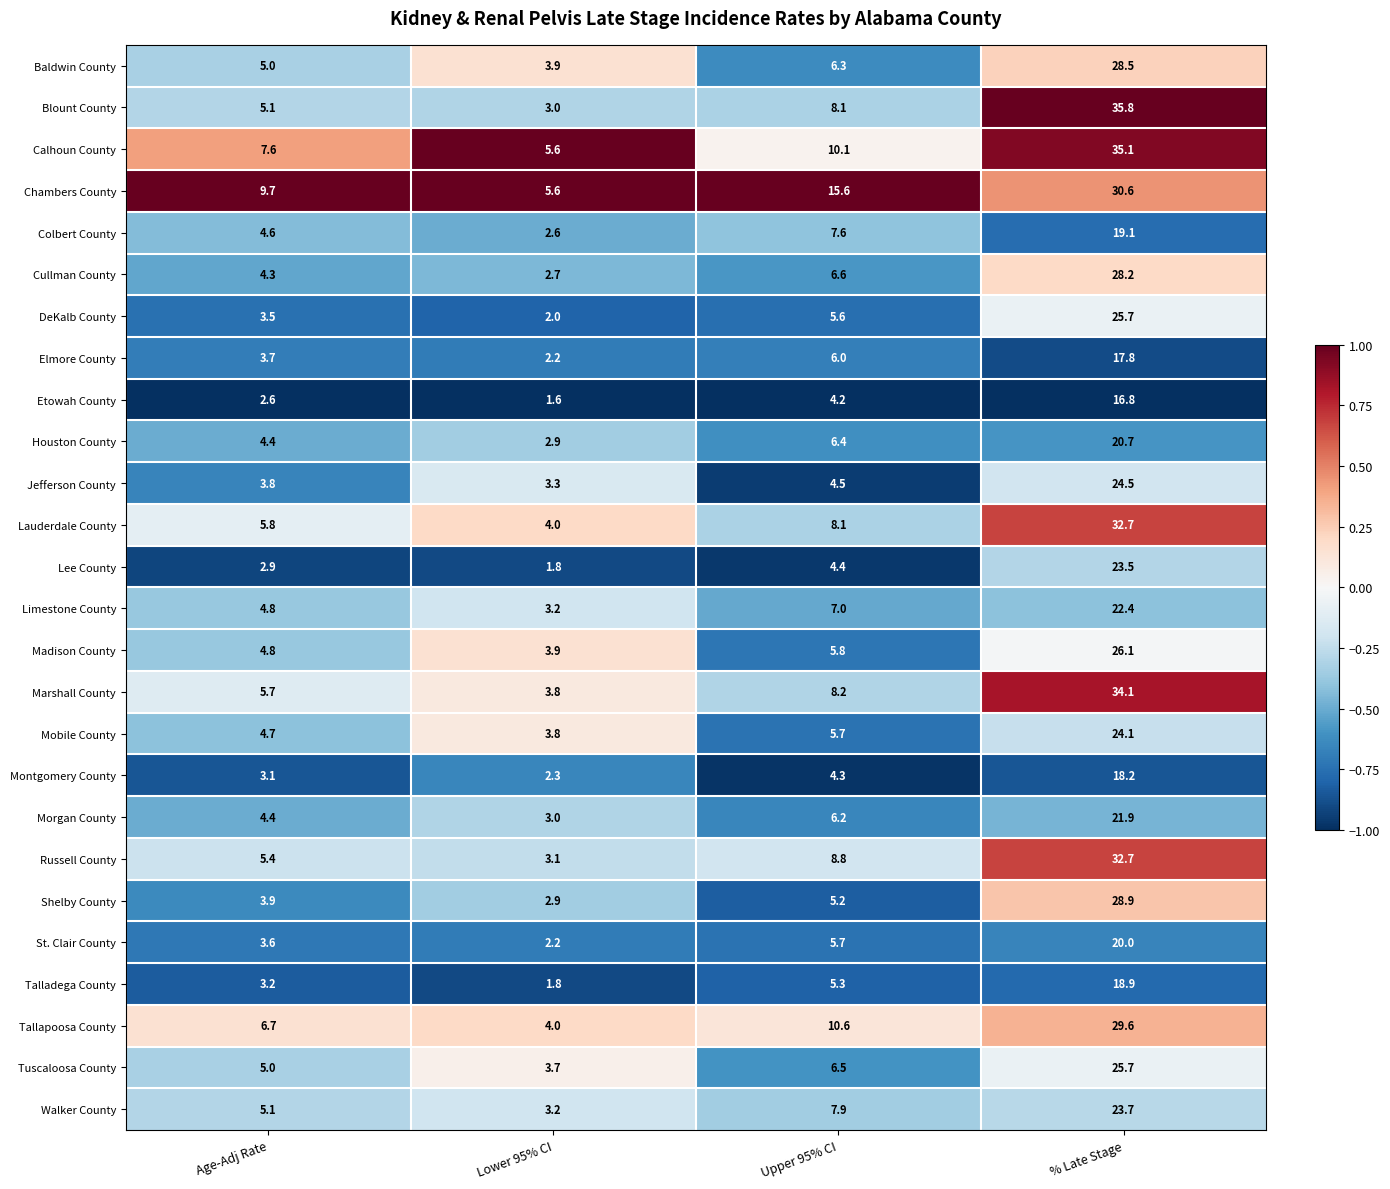

Is it true that Morgan County equals 0.7 at Lower 95% CI?

False